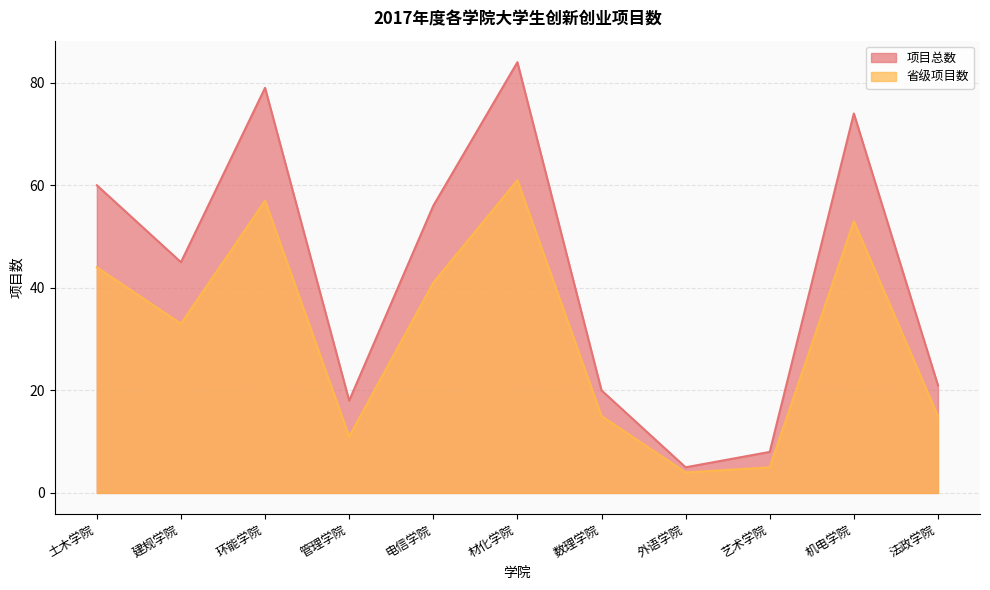

How many series are shown in this chart?

2